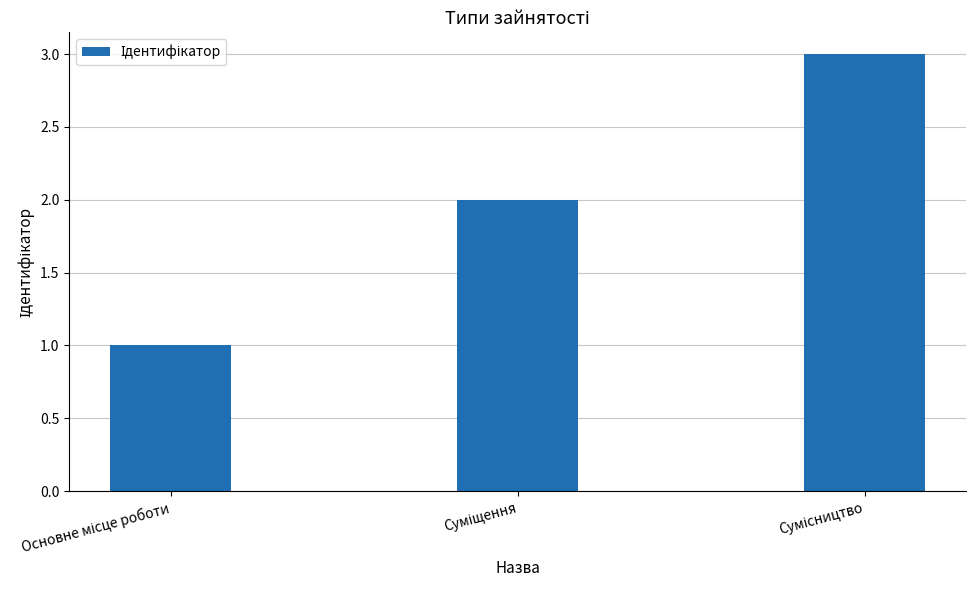

What is the maximum value shown in the chart?

3